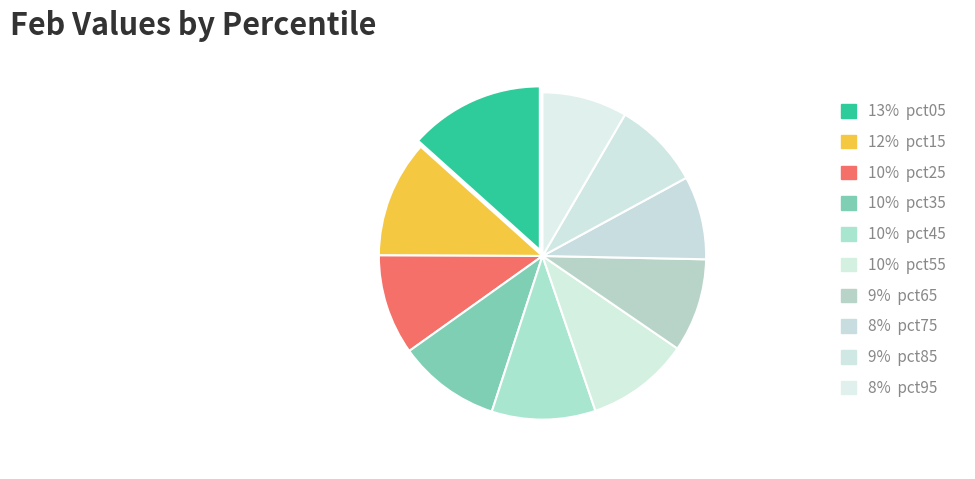

How many slices are in this pie chart?

10